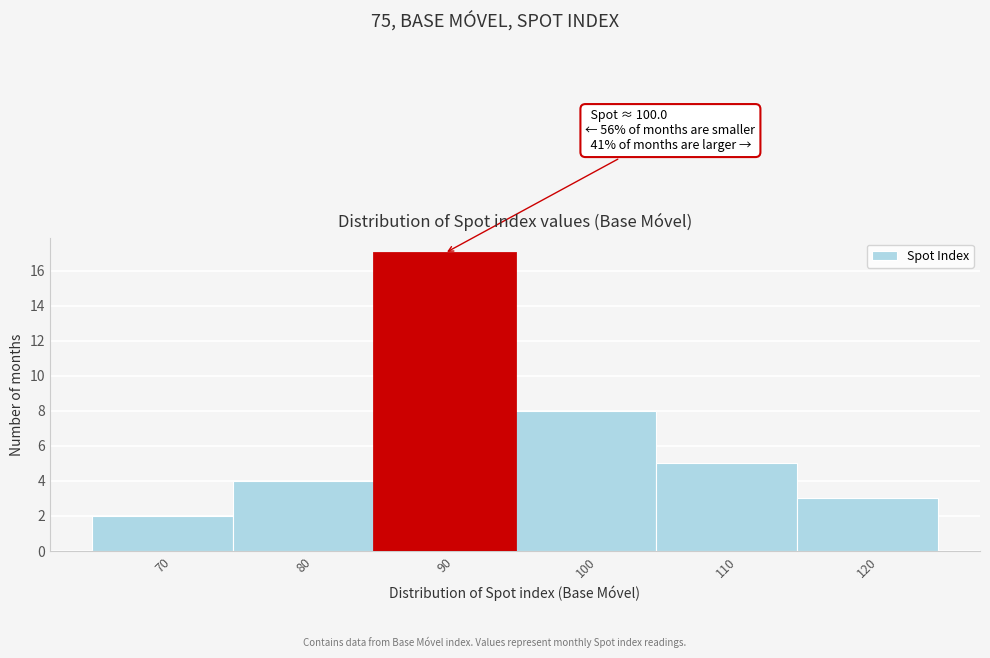

Reading right to left, list all the values displayed in this chart.

3	5	8	17	4	2